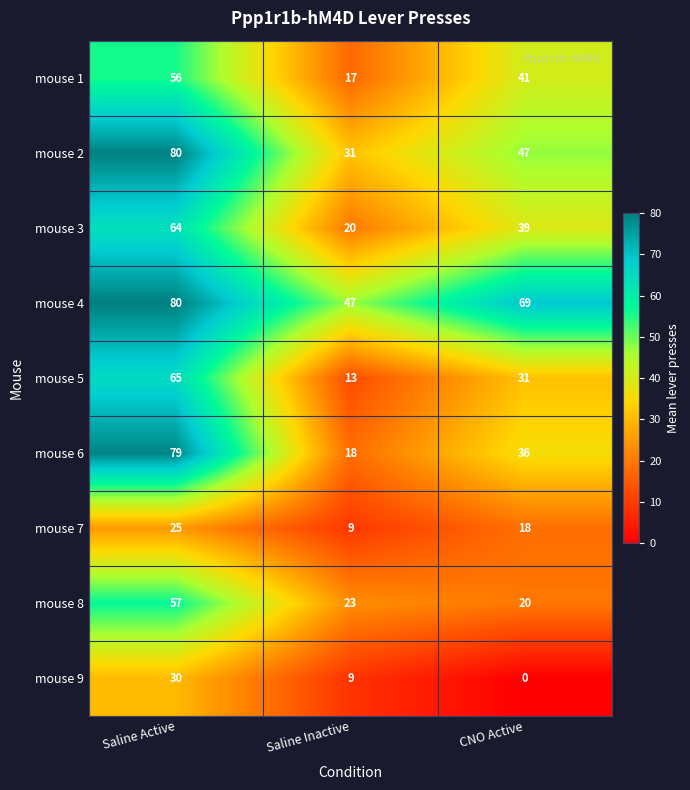

Count the mouse 7 values in the range 9 to 25.

3